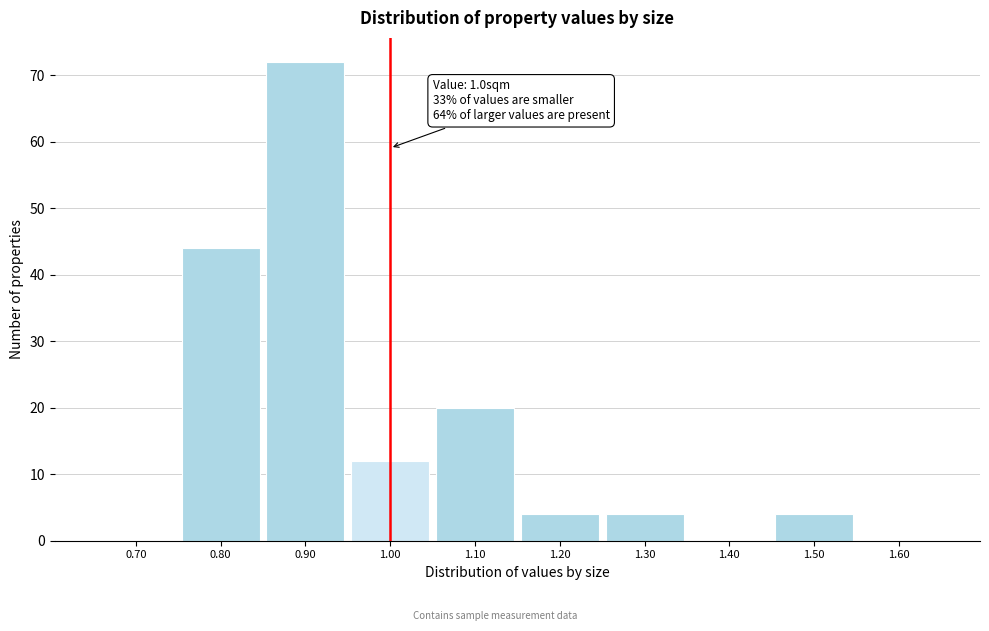

Over which range of the x-axis is the bar tallest?

0.85 to 0.95